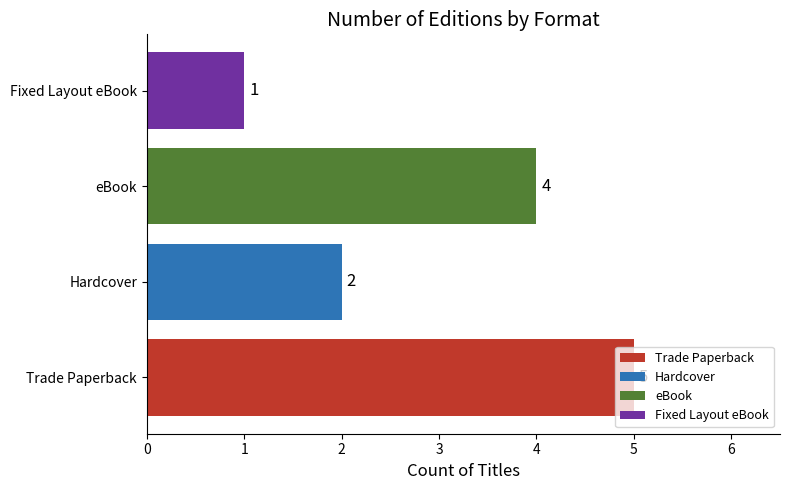

Is it true that the value at eBook is 5?

False